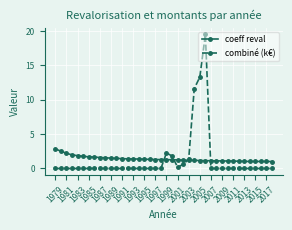

Rank the series by their maximum value, from lowest to highest.

coeff reval, combiné (k€)